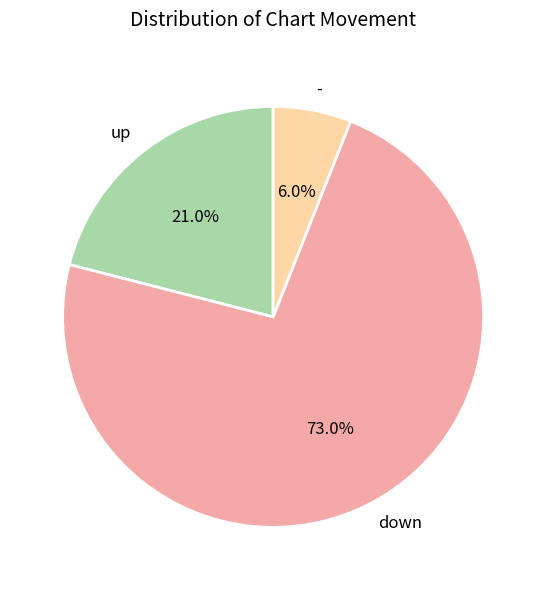

Which slice represents more than half of the pie?

down